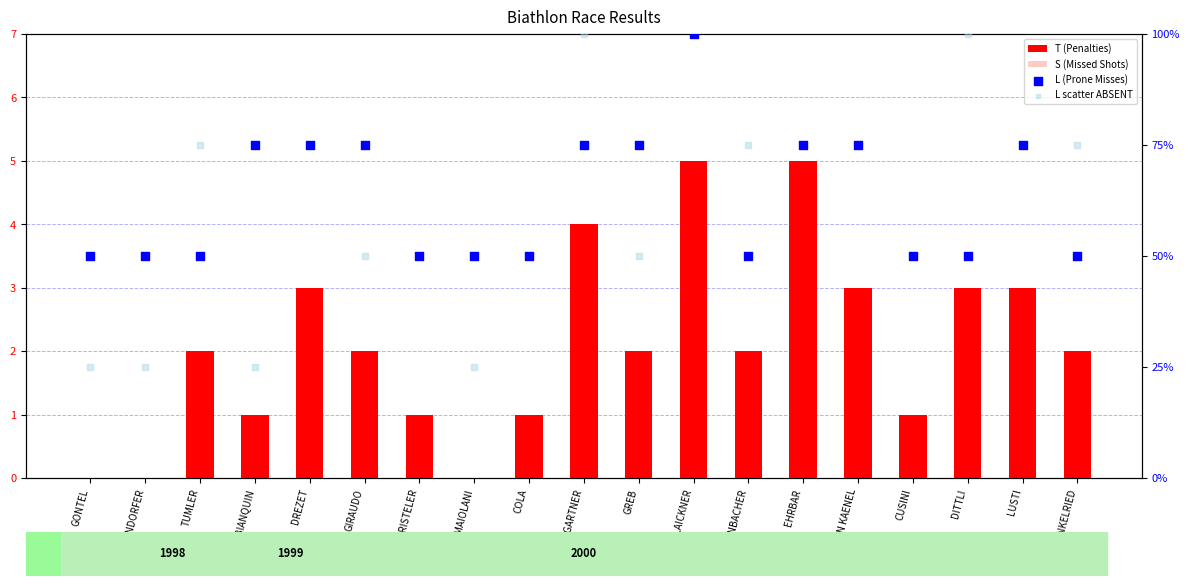

What are all the series names shown in the legend?

T (Penalties), S (Missed Shots), L (Prone Misses), L scatter ABSENT